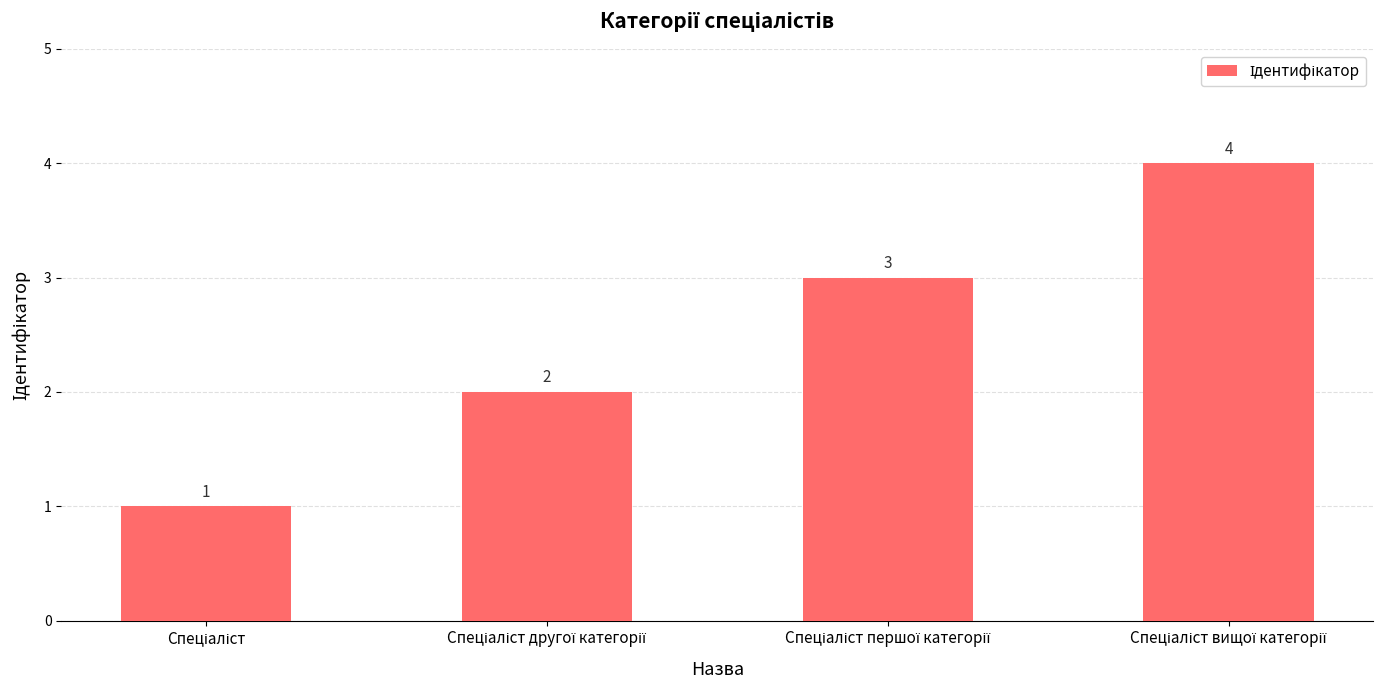

What is the value of the 2nd bar from the left?

2